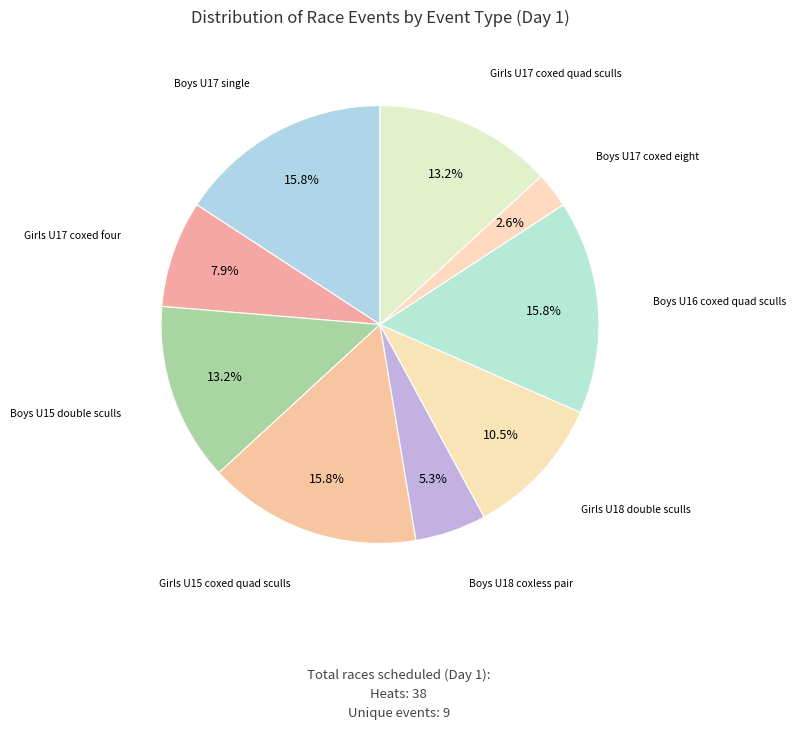

Which slice is the smallest?

Boys U17 coxed eight